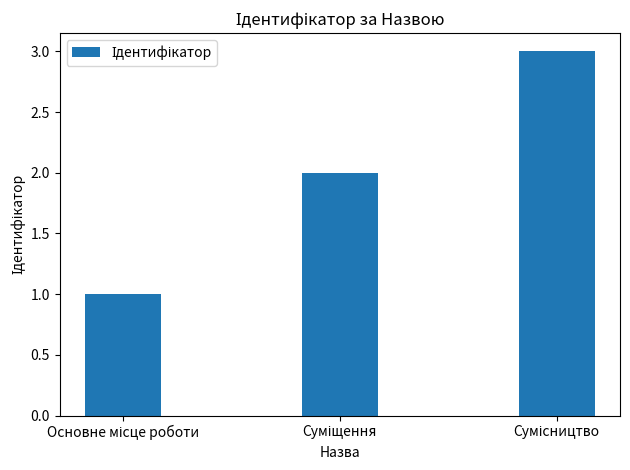

Reading left to right, list all the values displayed in this chart.

1	2	3